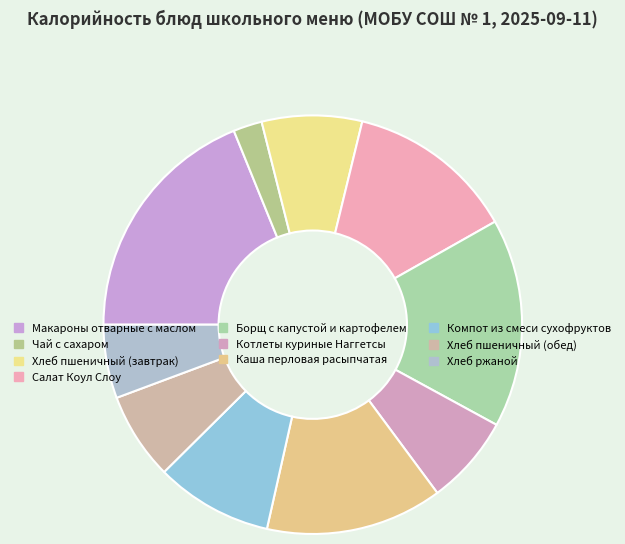

Is there any slice that represents more than half of the pie?

No